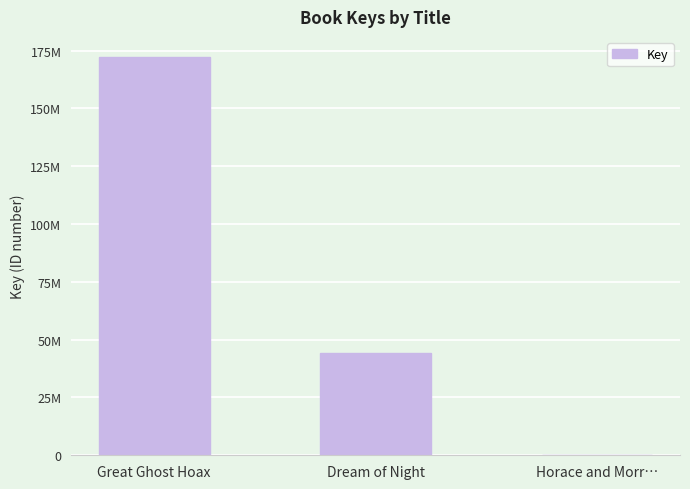

Are the bars grouped side by side (vs. stacked)?

No